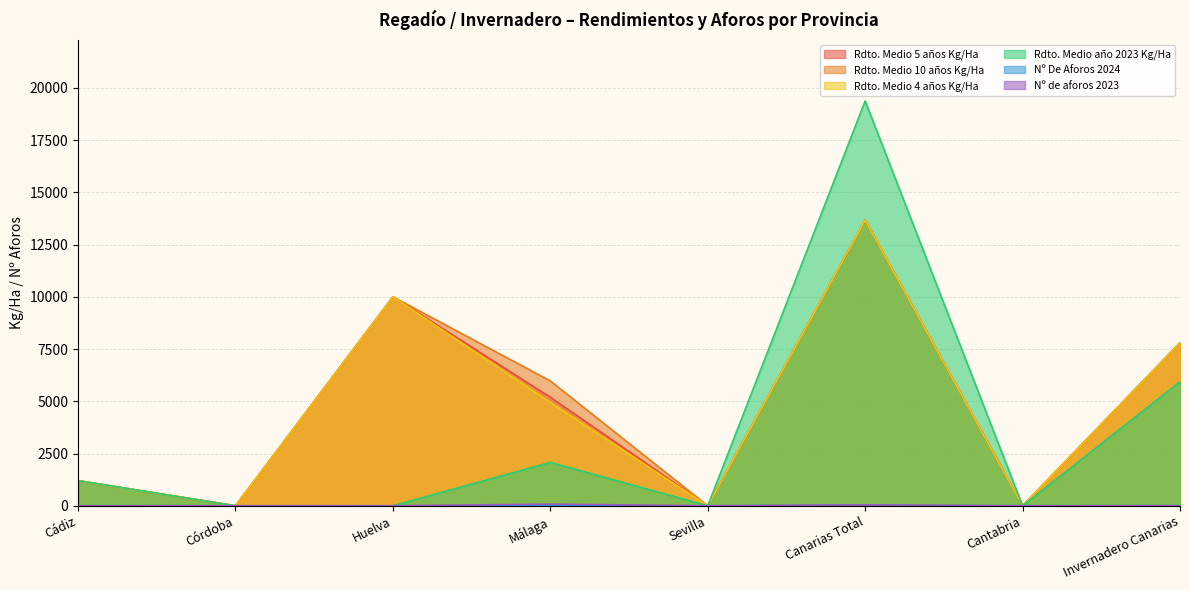

At which label does Nº De Aforos 2024 first exceed 2?

Málaga